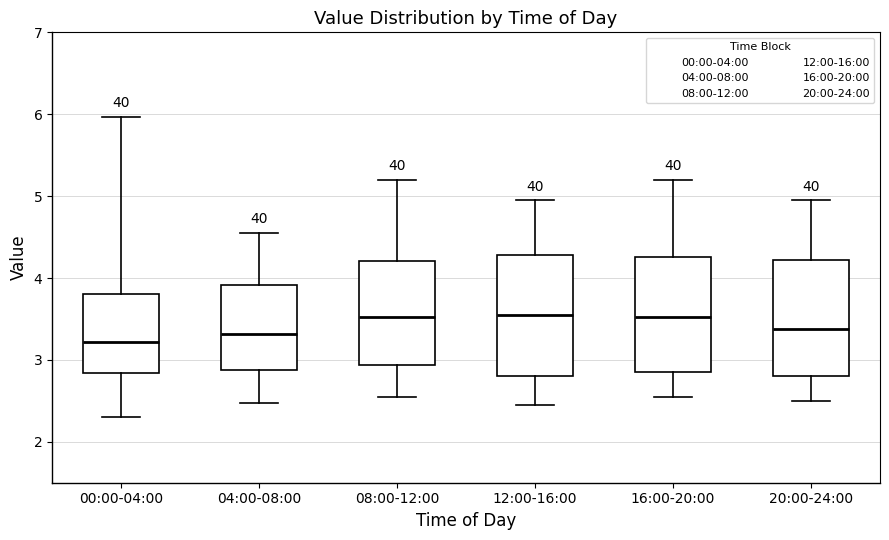

Reading left to right, transcribe this box plot: for each box, give where its median line is, the range the box spans, and where its two whiskers end, as read against the y-axis. The values are not printed on the chart, so give them approximately, as read against the axis.

00:00-04:00: median 3.2, box 2.8 to 3.8, whiskers 2.3 to 6.0
04:00-08:00: median 3.3, box 2.9 to 3.9, whiskers 2.5 to 4.6
08:00-12:00: median 3.5, box 2.9 to 4.2, whiskers 2.6 to 5.2
12:00-16:00: median 3.6, box 2.8 to 4.3, whiskers 2.5 to 5.0
16:00-20:00: median 3.5, box 2.9 to 4.3, whiskers 2.6 to 5.2
20:00-24:00: median 3.4, box 2.8 to 4.2, whiskers 2.5 to 5.0